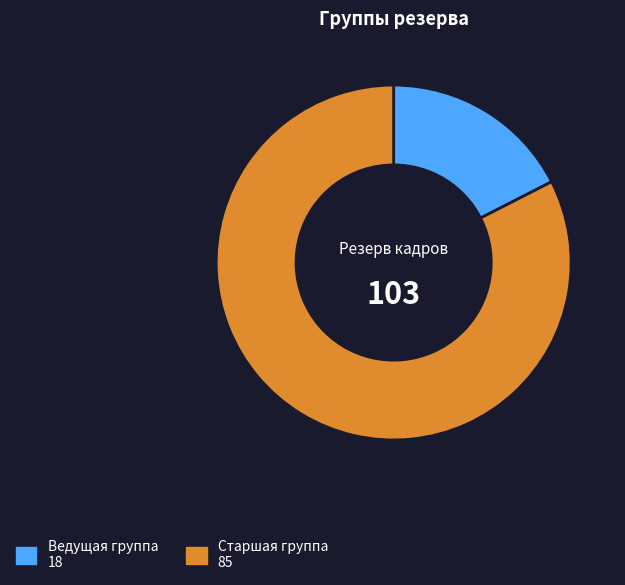

Which slice is the largest?

Старшая группа